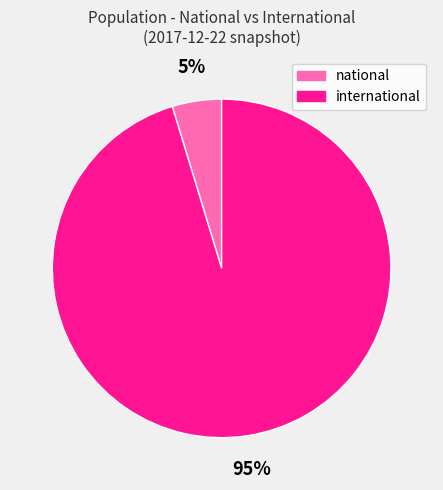

Between international and national, which is larger?

international